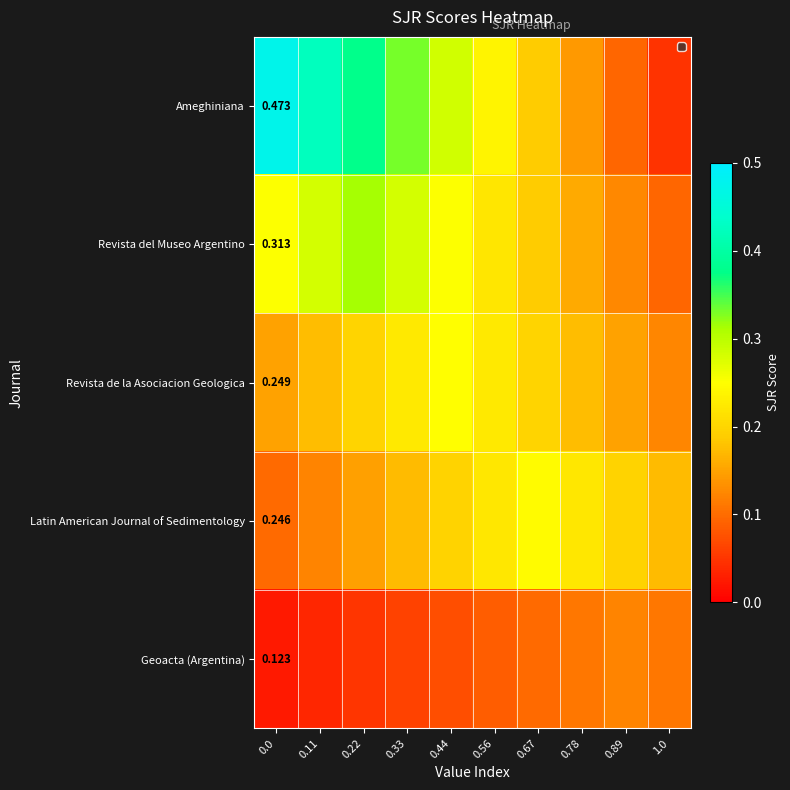

The value of Revista de la Asociacion Geologica at 0.56 is 0.2. True or false?

True